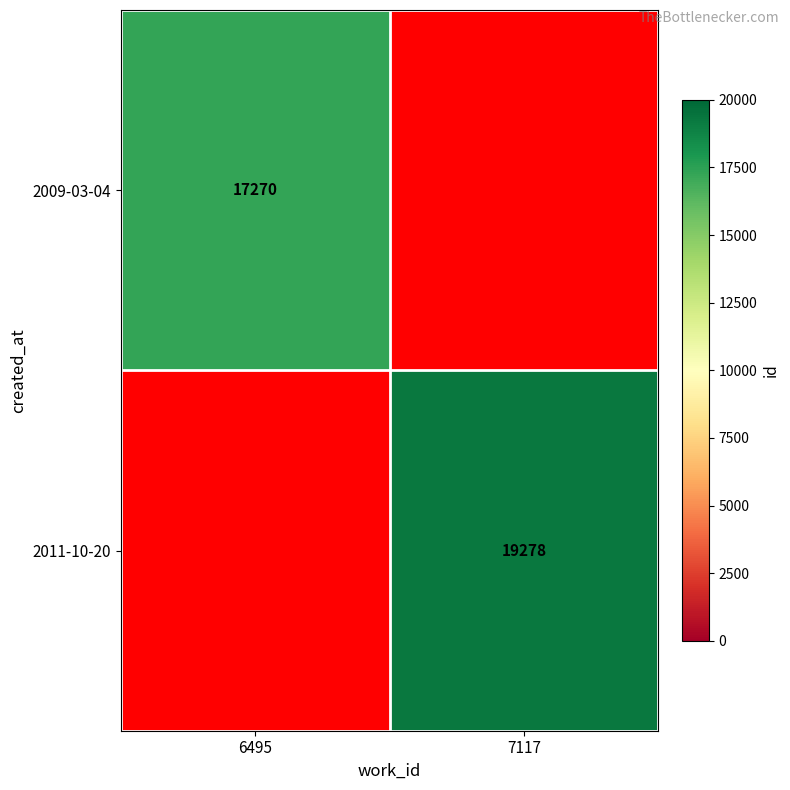

Is the value of 2009-03-04 at 6495 greater than the value of 2011-10-20 at 7117?

No